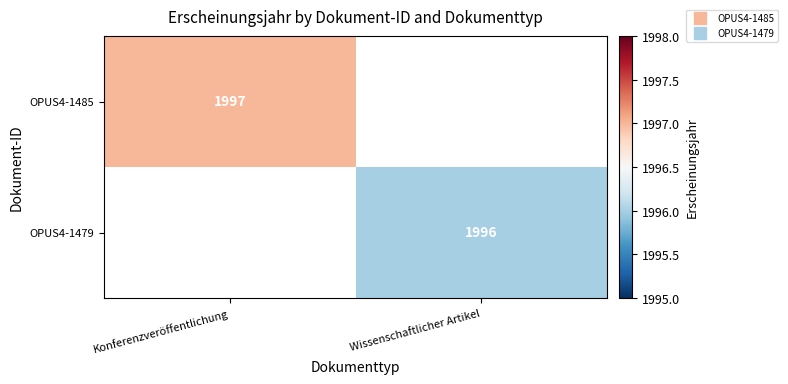

List the labels in order of OPUS4-1479 value, largest first.

Konferenzveröffentlichung, Wissenschaftlicher Artikel